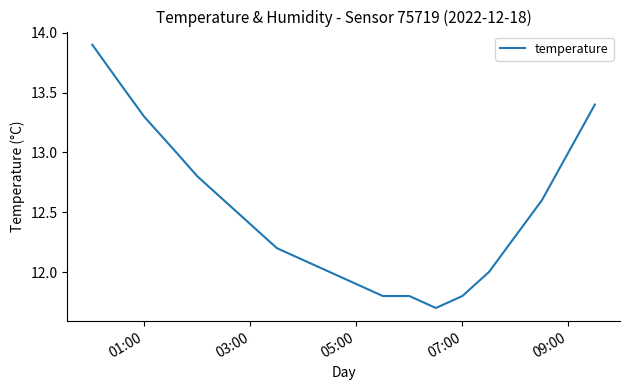

What is the greatest value displayed?

13.9